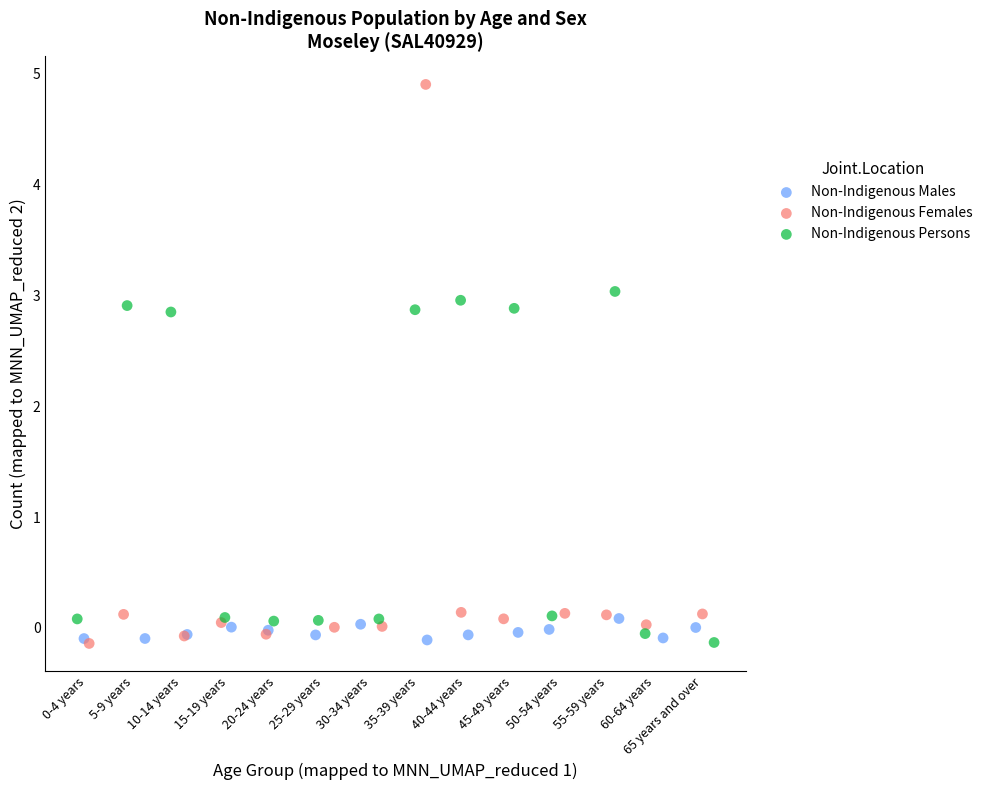

Which series has the largest Y range (max minus min)?

Non-Indigenous Females